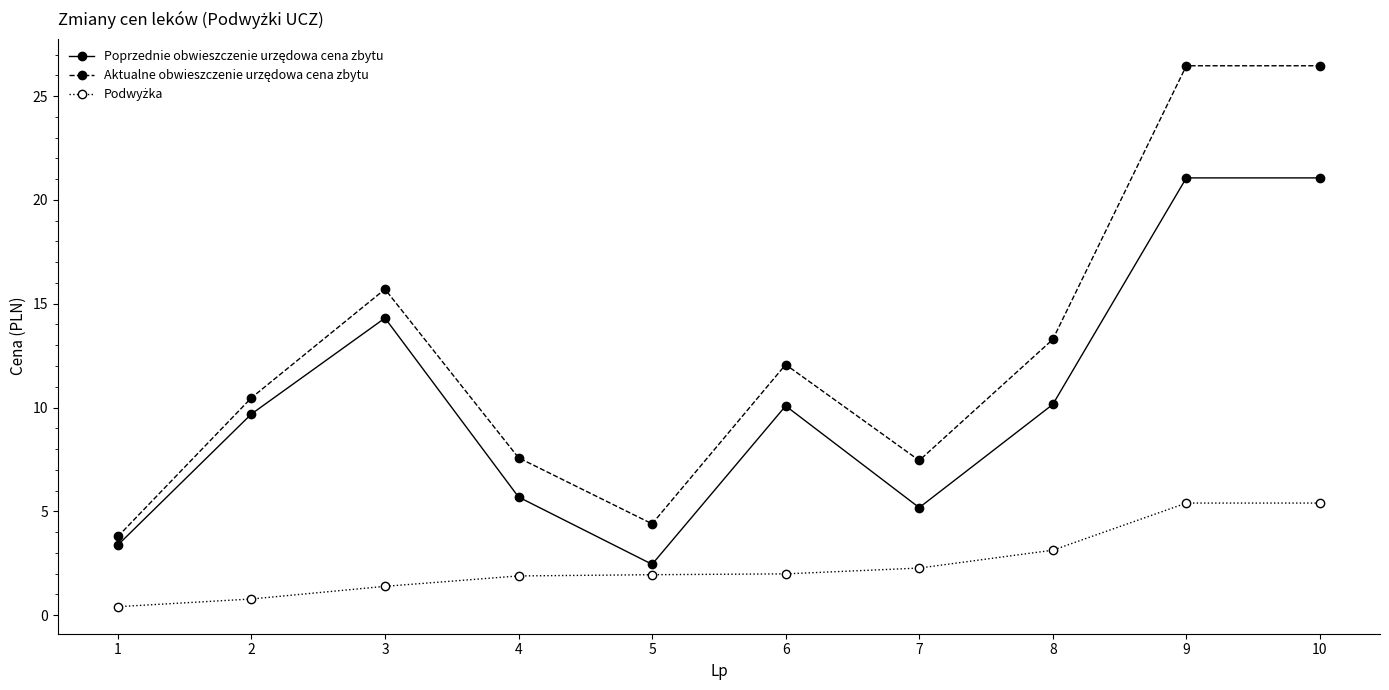

What is the total value across all series at 4?

15.2